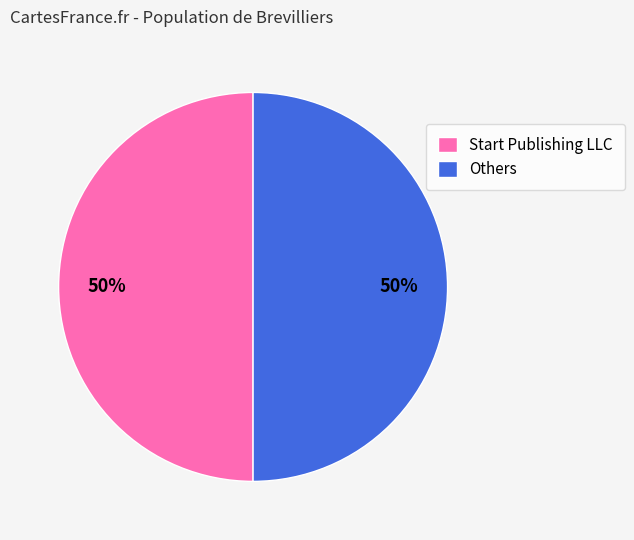

To the nearest percent, what percentage of the pie is Start Publishing LLC?

50%